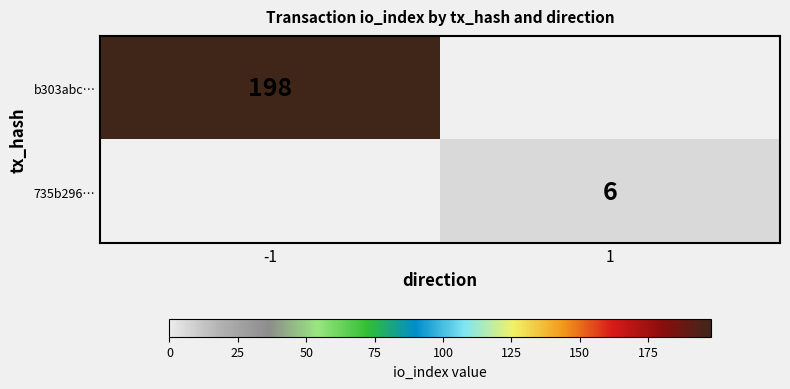

The value of b303abc… at -1 is 198. True or false?

True